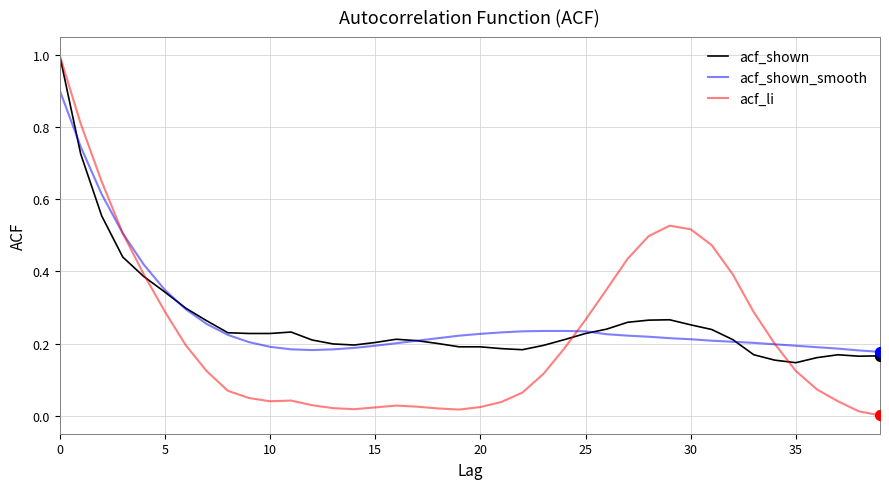

What are all the series names shown in the legend?

acf_shown, acf_shown_smooth, acf_li